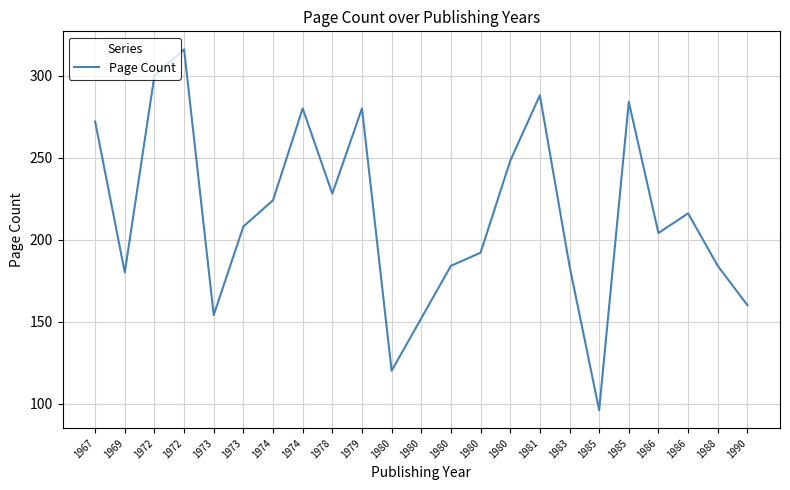

Reading right to left, what are all the values shown in this chart?

160	184	216	204	284	96	184	288	248	192	184	152	120	280	228	280	224	208	154	316	300	180	272